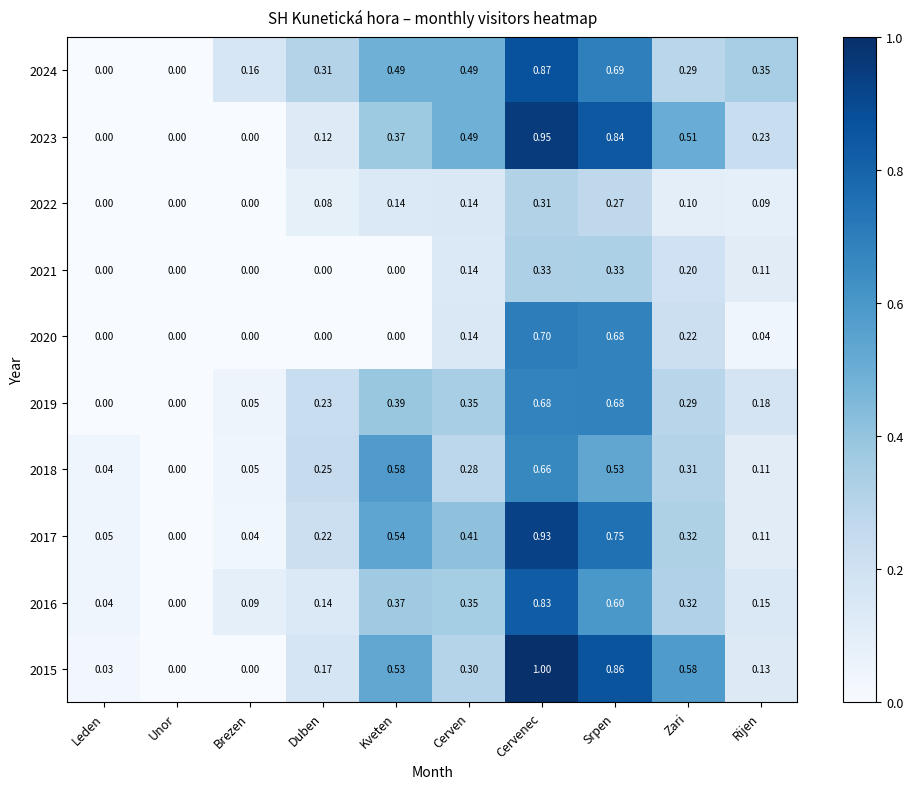

At which label does 2017 reach its minimum?

Unor